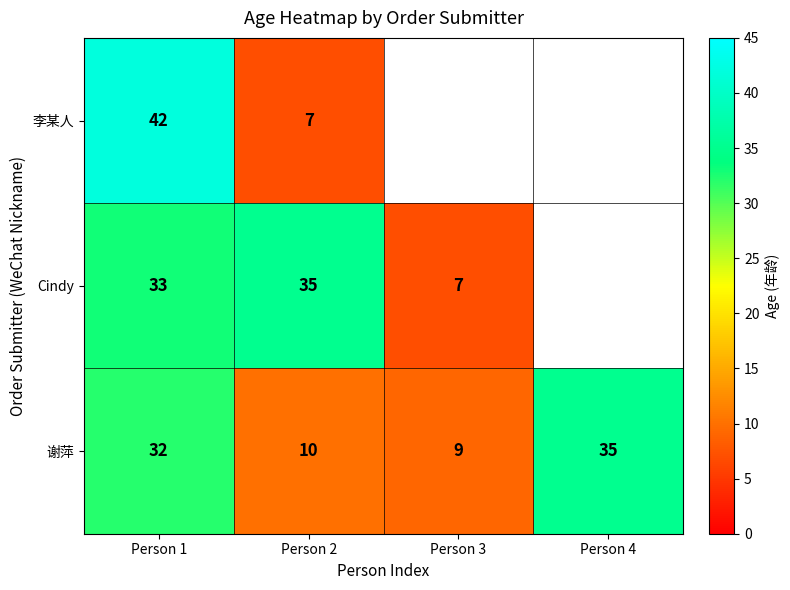

Where is 谢萍 nearest to the value 22?

Person 1